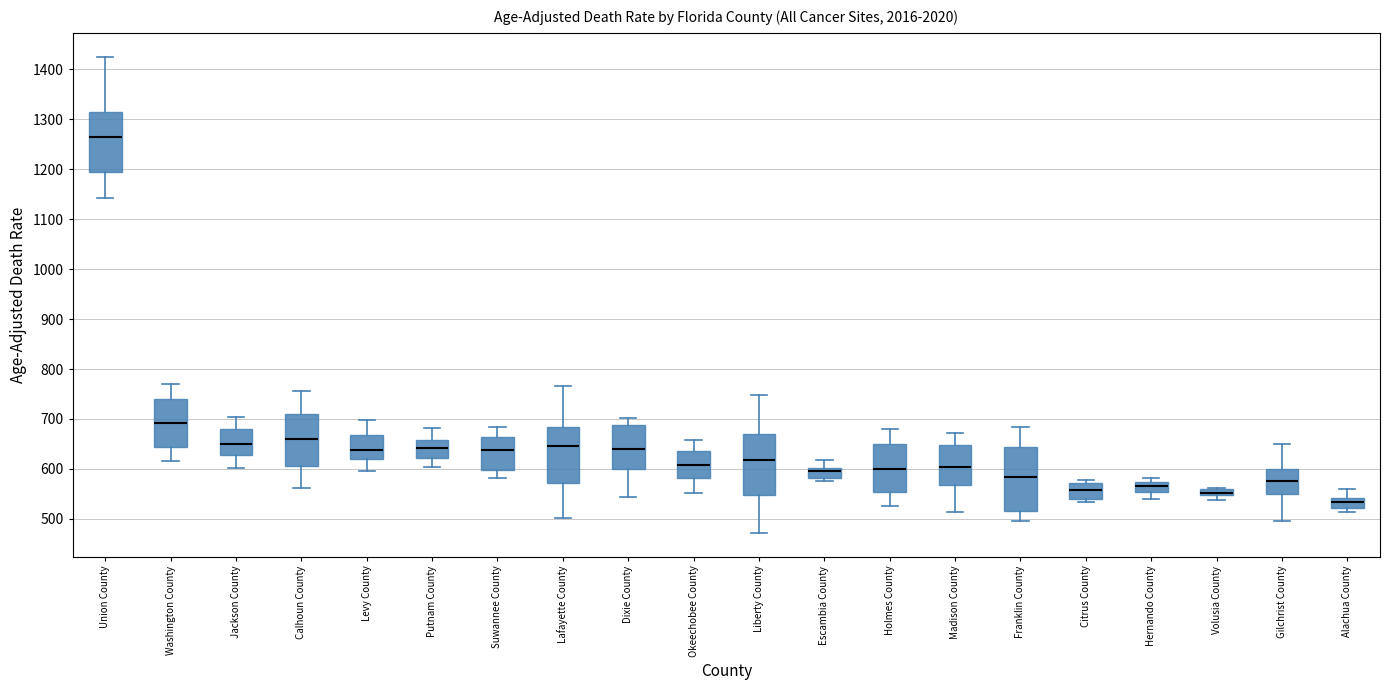

Which box's median line is the highest?

Union County